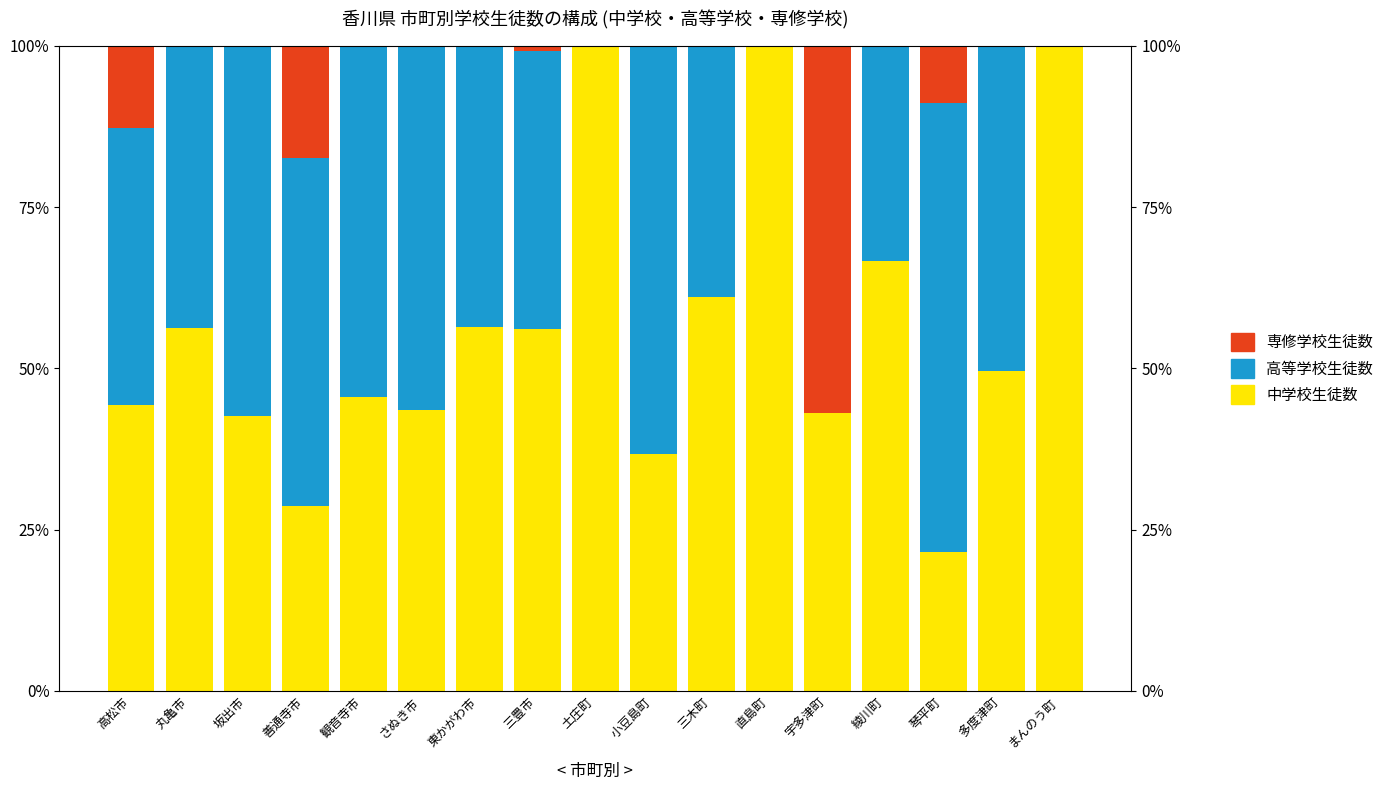

Reading right to left, what are all the values shown in this chart?

中学校生徒数: 100.0	49.6	21.5	66.7	43.0	100.0	61.1	36.8	100.0	56.2	56.5	43.5	45.6	28.7	42.7	56.3	44.3
高等学校生徒数: 0.0	50.4	69.7	33.3	0.0	0.0	38.9	63.2	0.0	43.0	43.5	56.5	54.4	53.9	57.3	43.5	43.0
専修学校生徒数: 0.0	0.0	8.8	0.0	57.0	0.0	0.0	0.0	0.0	0.8	0.0	0.0	0.0	17.4	0.0	0.2	12.7